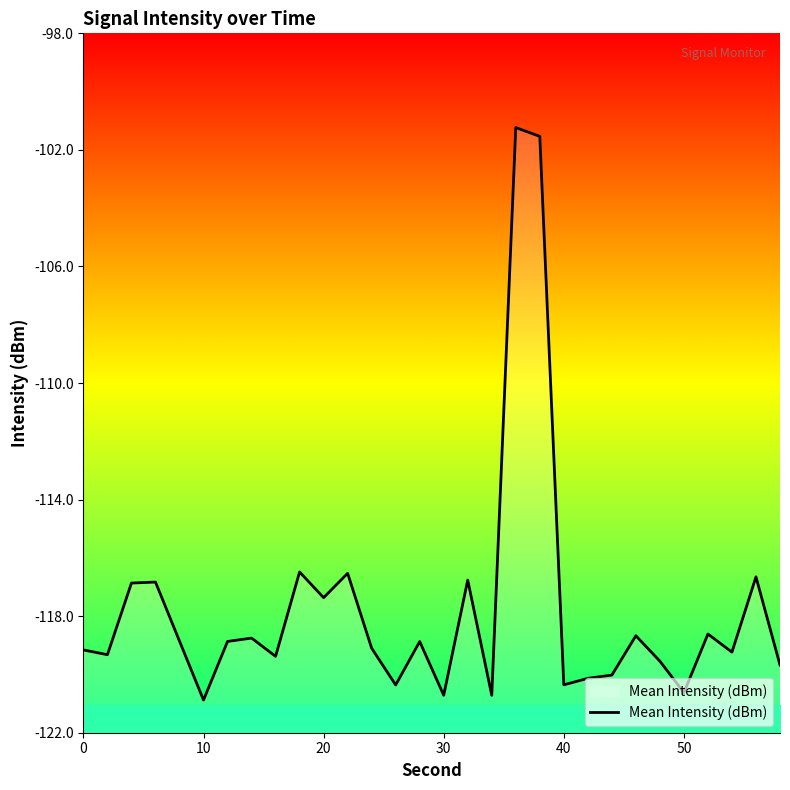

Is it true that Mean Intensity (dBm) equals -172.8 at 20?

False